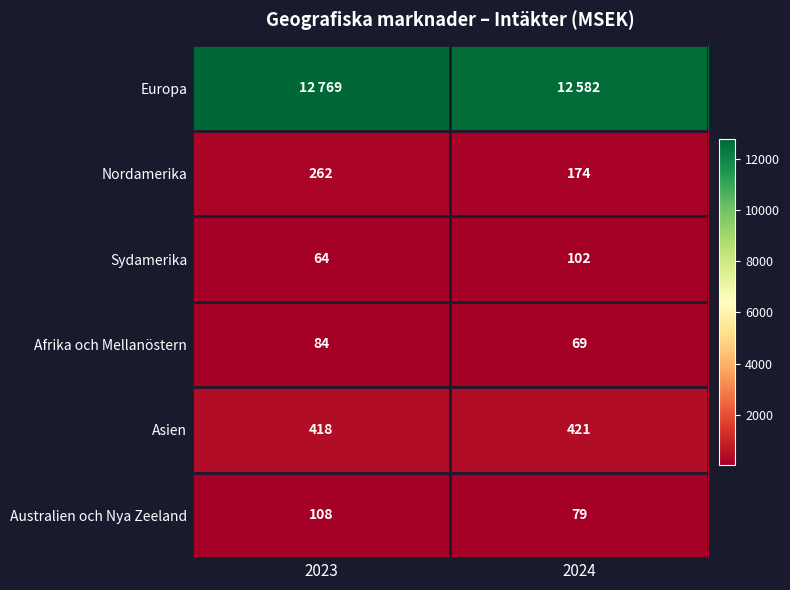

List the labels in order of Afrika och Mellanöstern value, smallest first.

2024, 2023